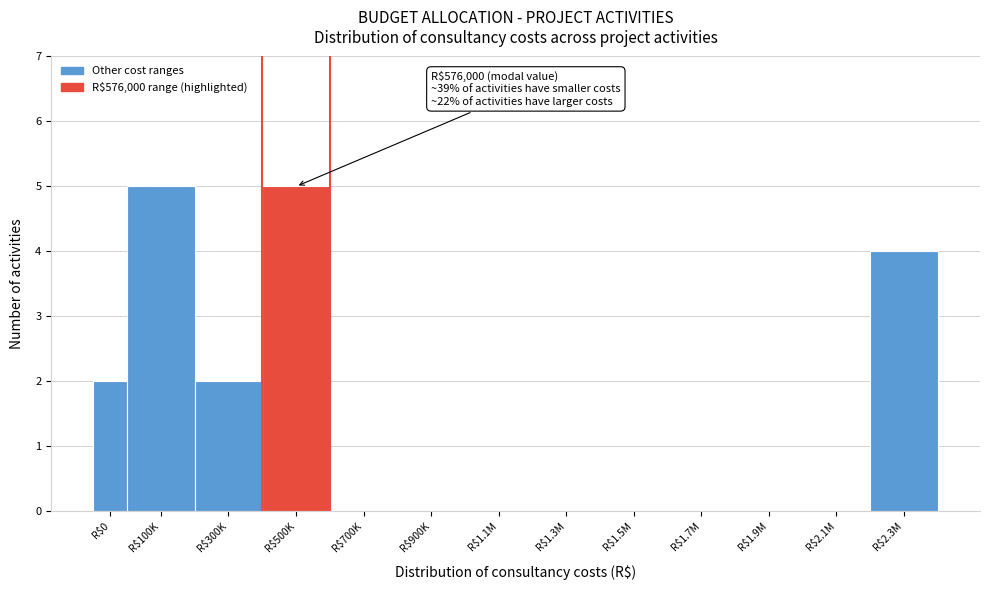

What is the sum of all values?

18